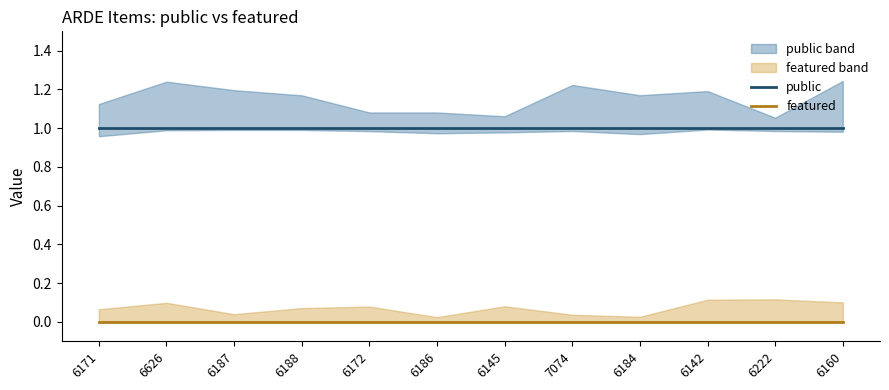

True or false: featured and public cross at least once.

False